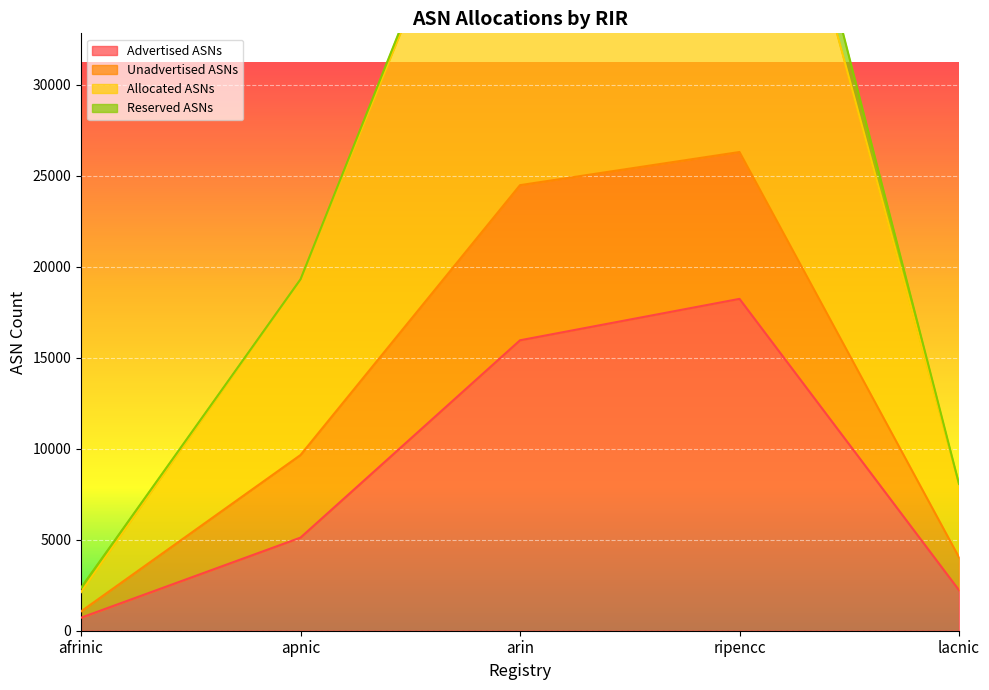

What is the minimum value shown in the chart?

715